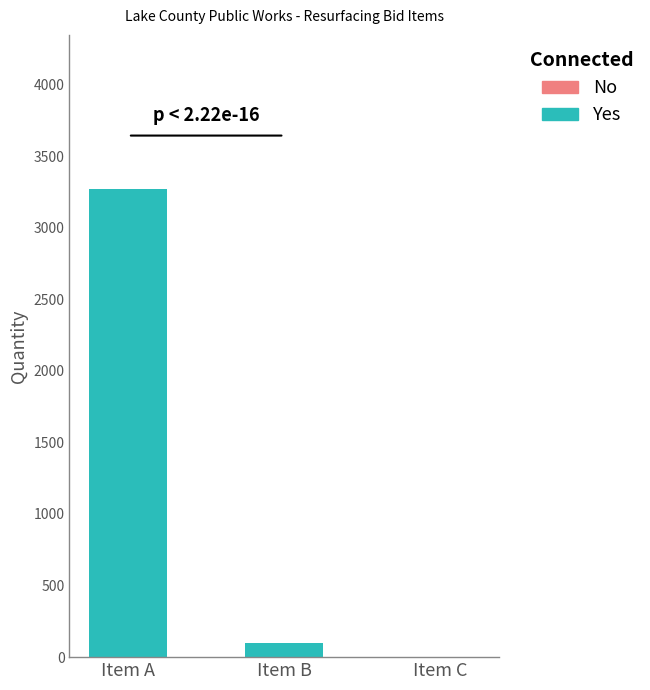

At which category does the chart reach its peak across all series?

Item A